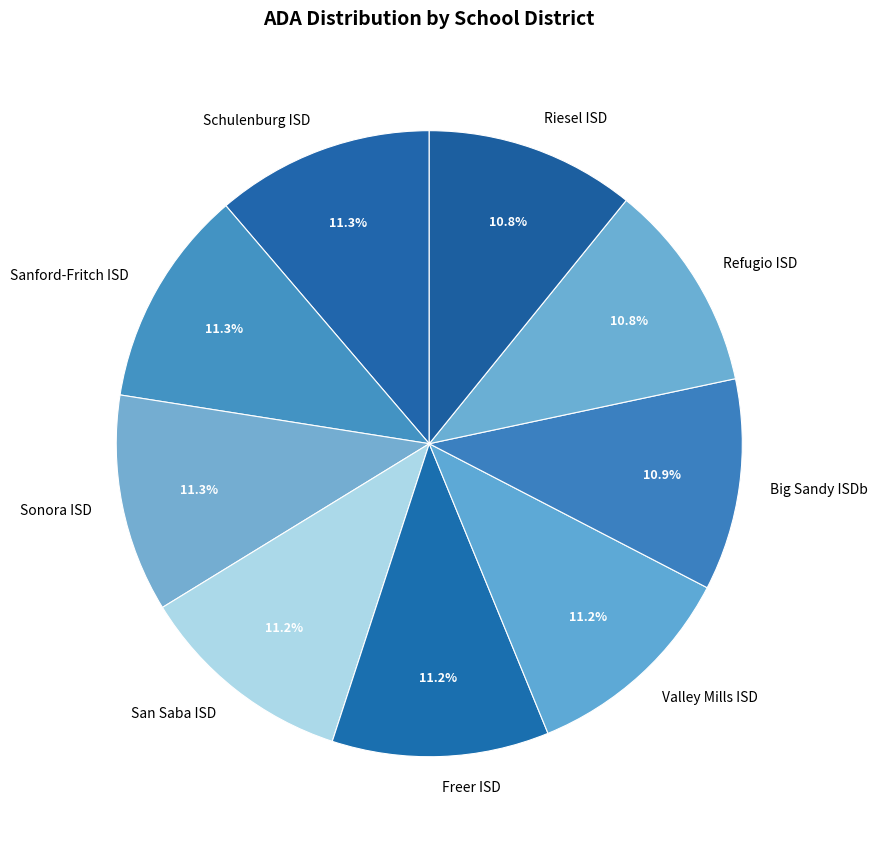

What is the ratio of the value at Big Sandy ISDb to the value at Valley Mills ISD?

1.0